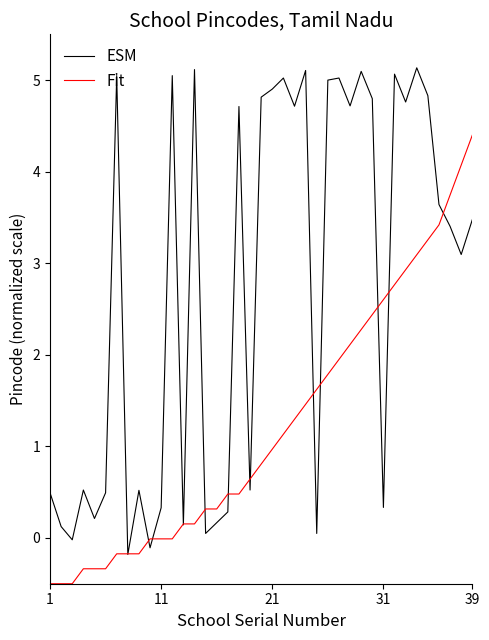

List the series in order of their overall mean, lowest first.

Fit, ESM